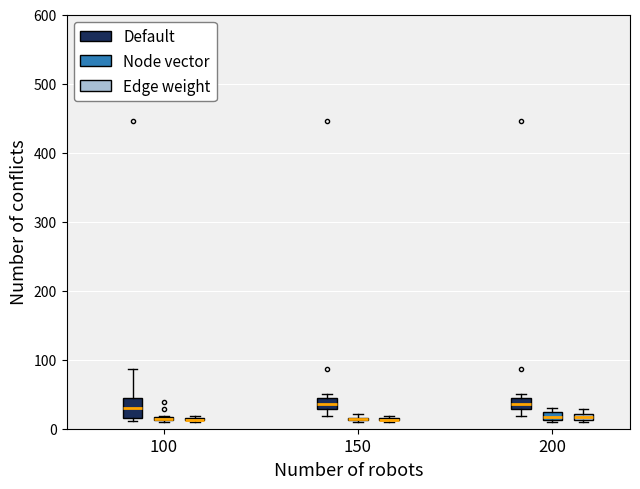

Which box is the tallest, from its lower edge to its upper edge?

100 (Default)